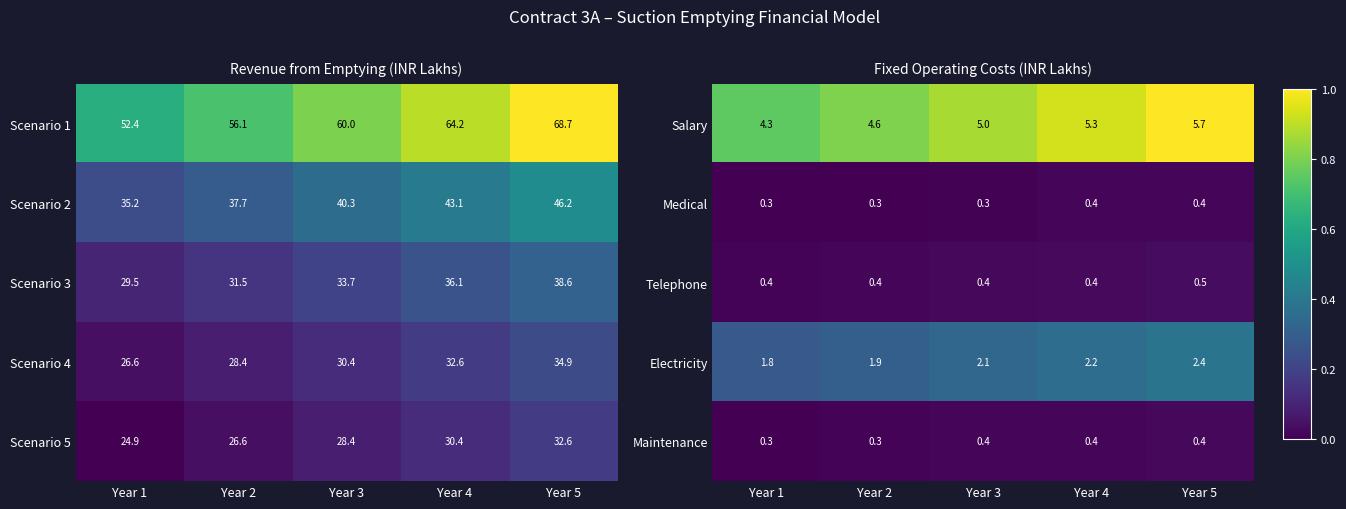

What is the sum of the Telephone values at Year 4 and Year 1?

0.8